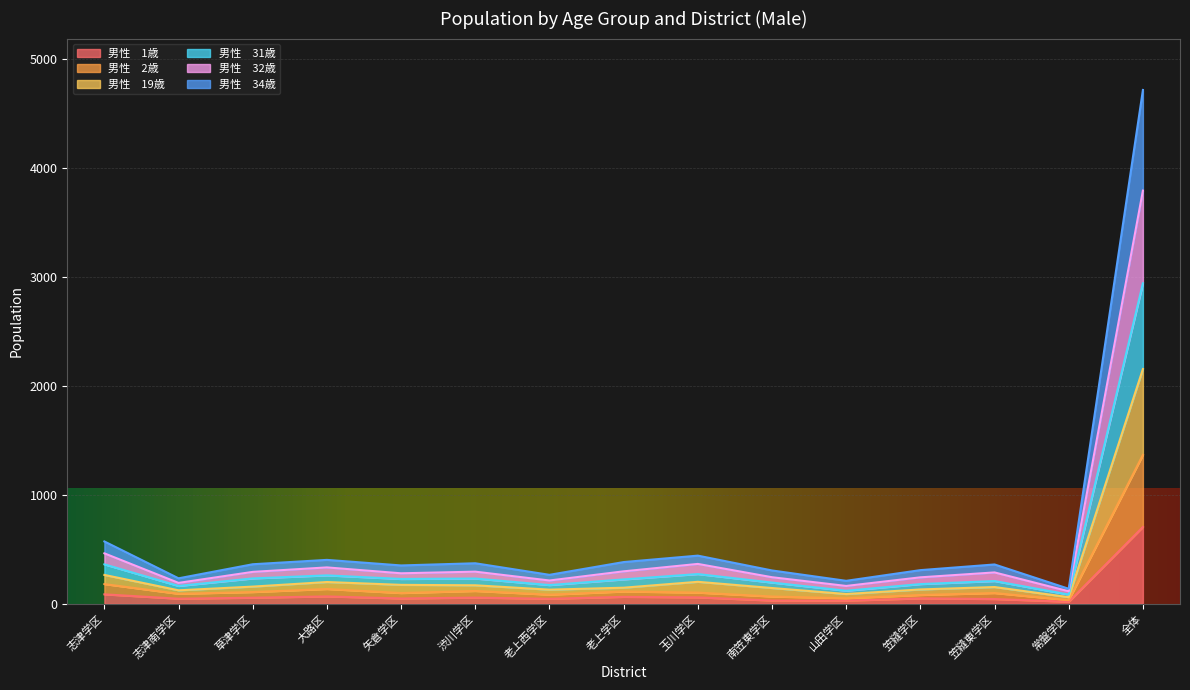

Which series changed the most between 老上学区 and 南笠東学区?

男性　31歳